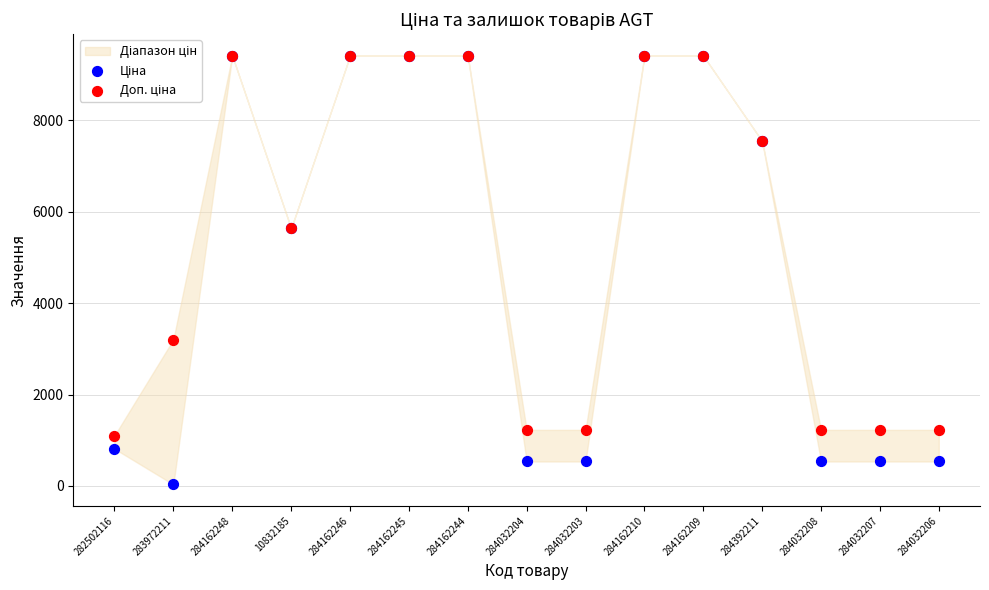

Which series has the widest spread of Y values?

Ціна